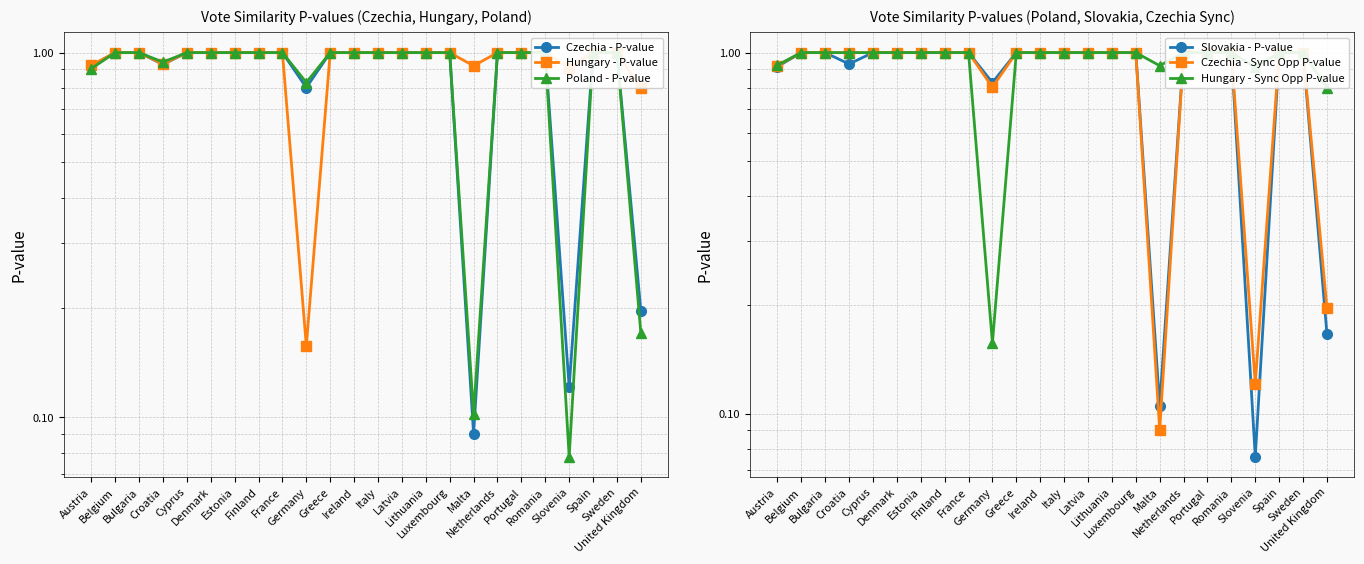

What is the total value across all series at Sweden?

6.0